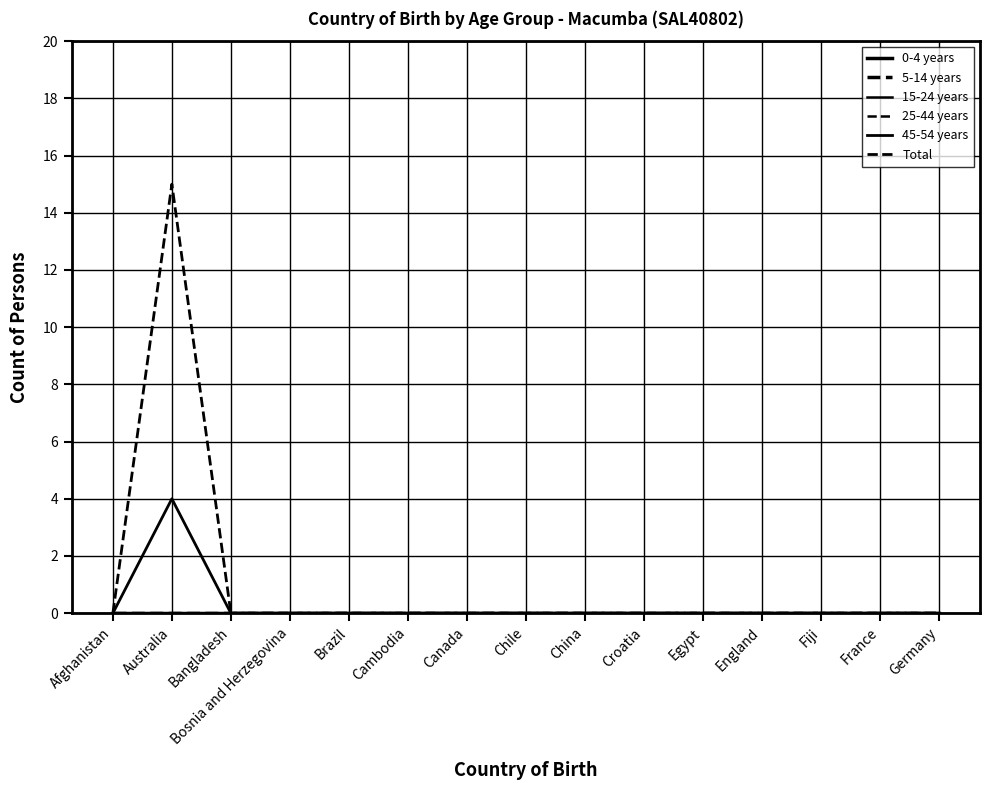

True or false: 0-4 years and Total cross at least once.

False